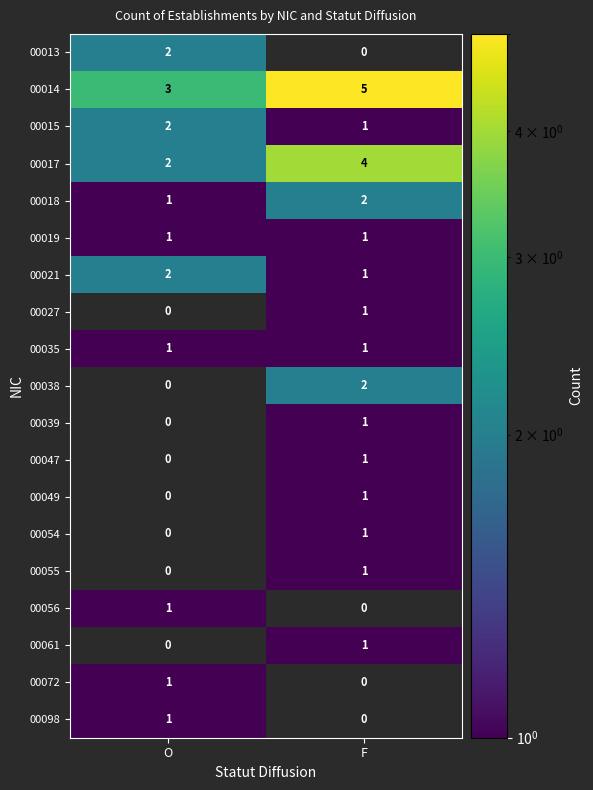

List the labels in order of 00014 value, smallest first.

O, F